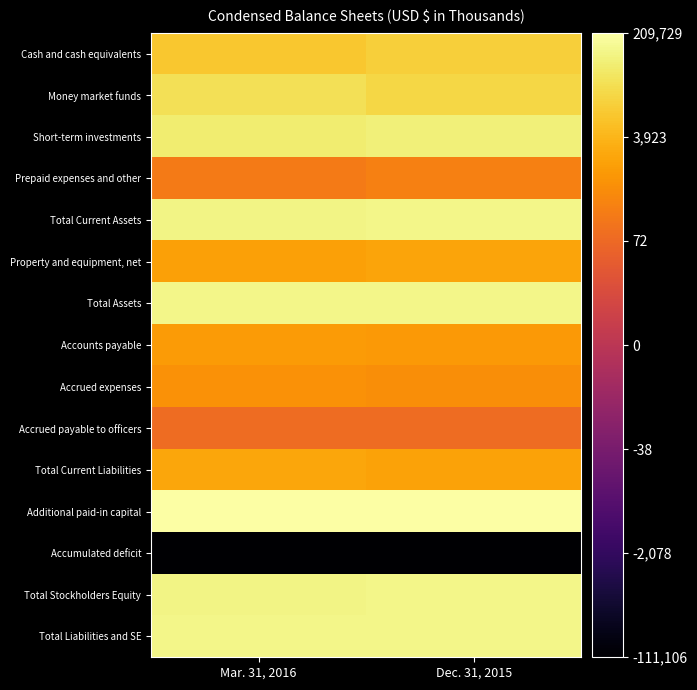

At which category is the sum across all series the highest?

Dec. 31, 2015